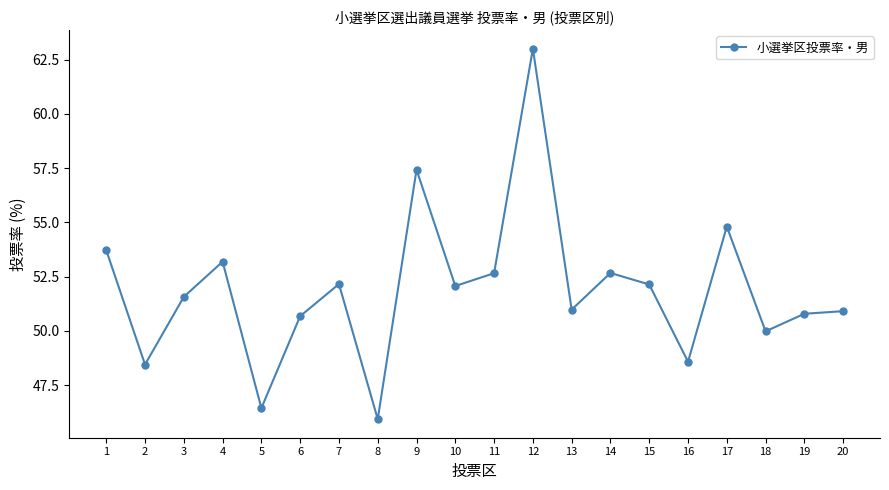

At which category does the data reach its first local valley?

2